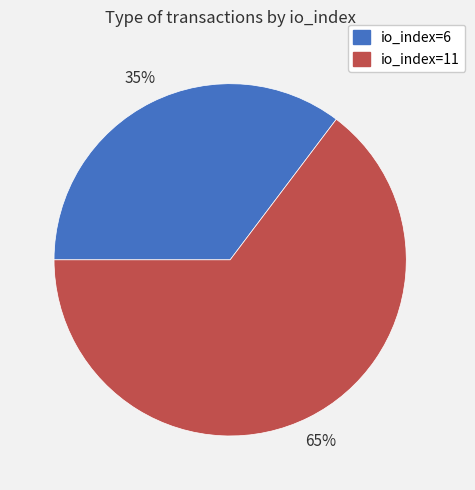

Is there any slice that represents more than half of the pie?

Yes